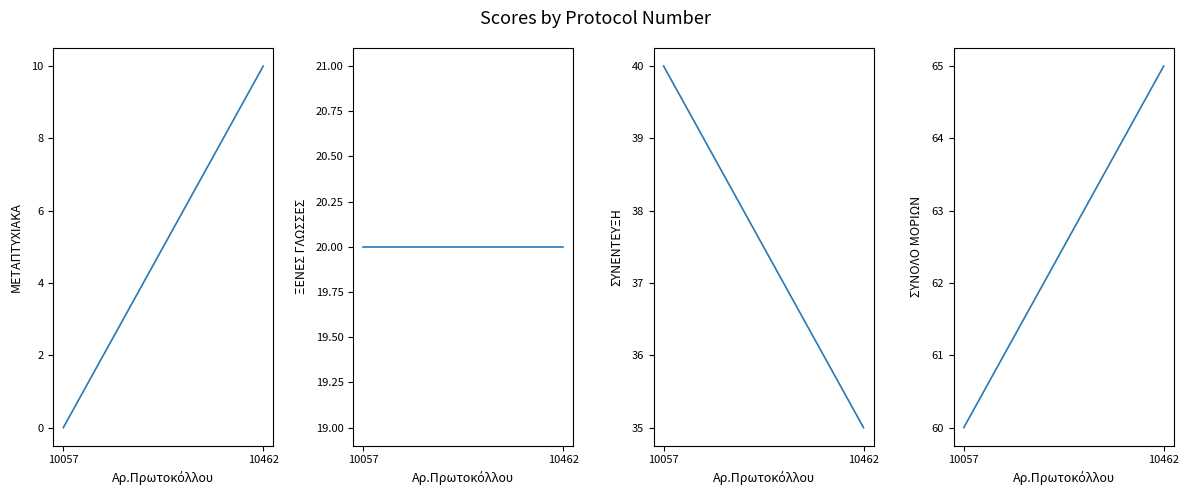

Count the ΣΥΝΟΛΟ ΜΟΡΙΩΝ values in the range 60 to 65.

2